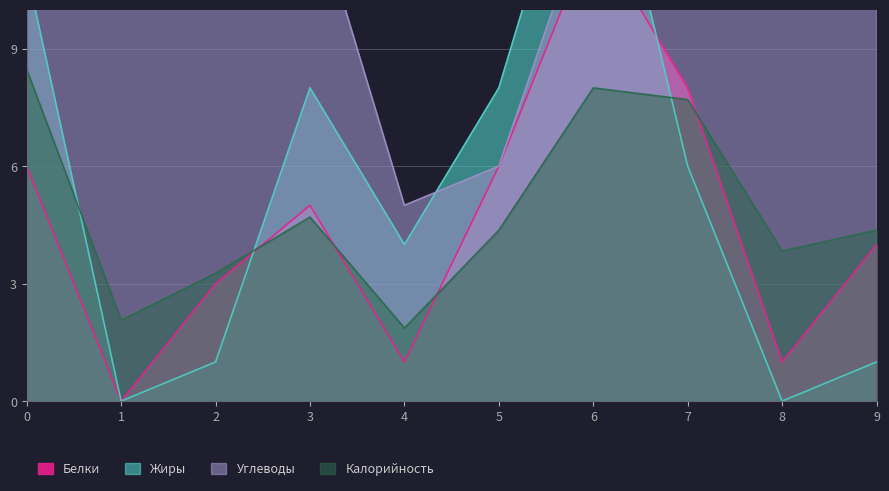

What is the average value of the Белки series?

4.6